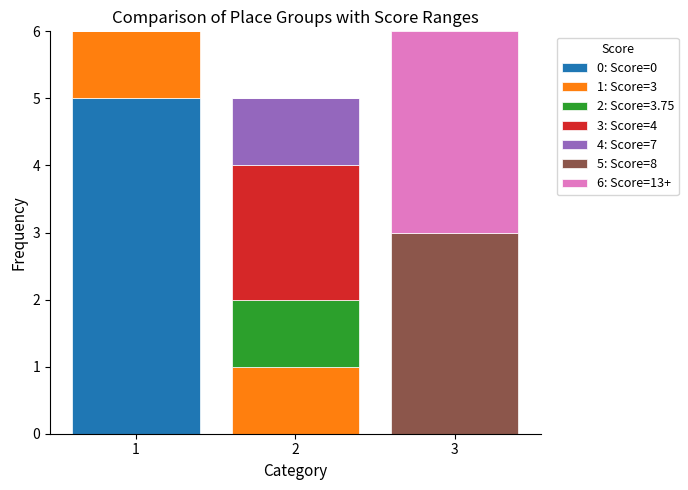

What are all the series names shown in the legend?

0: Score=0, 1: Score=3, 2: Score=3.75, 3: Score=4, 4: Score=7, 5: Score=8, 6: Score=13+